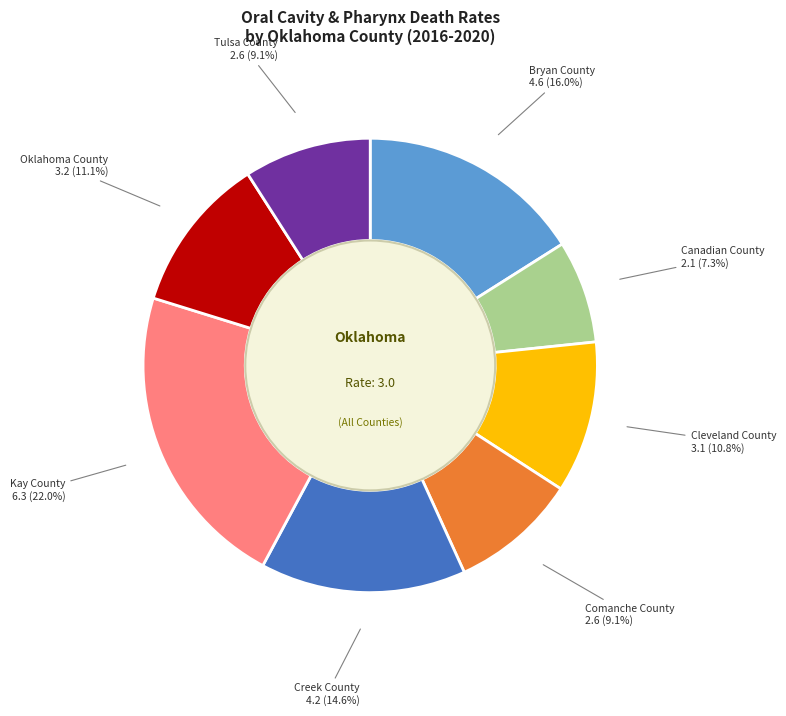

Which slice is the smallest?

Canadian County